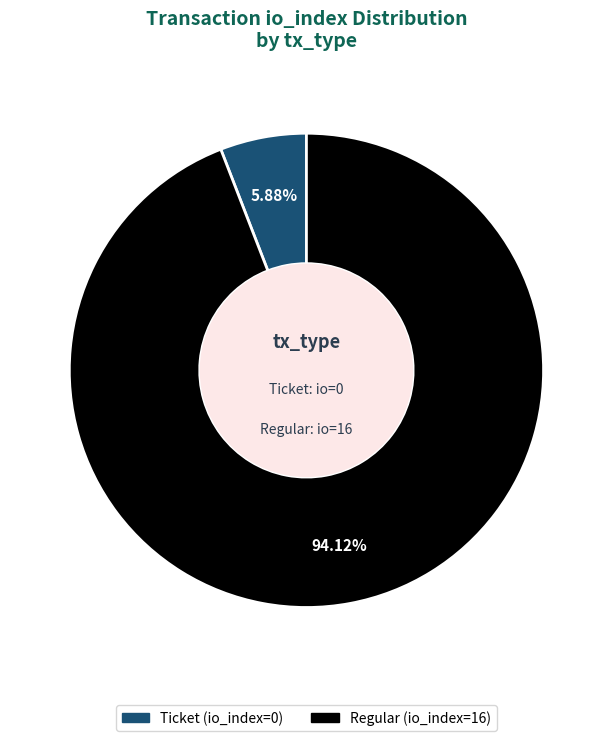

Rank the categories by value from highest to lowest.

Regular (io_index=16), Ticket (io_index=0)